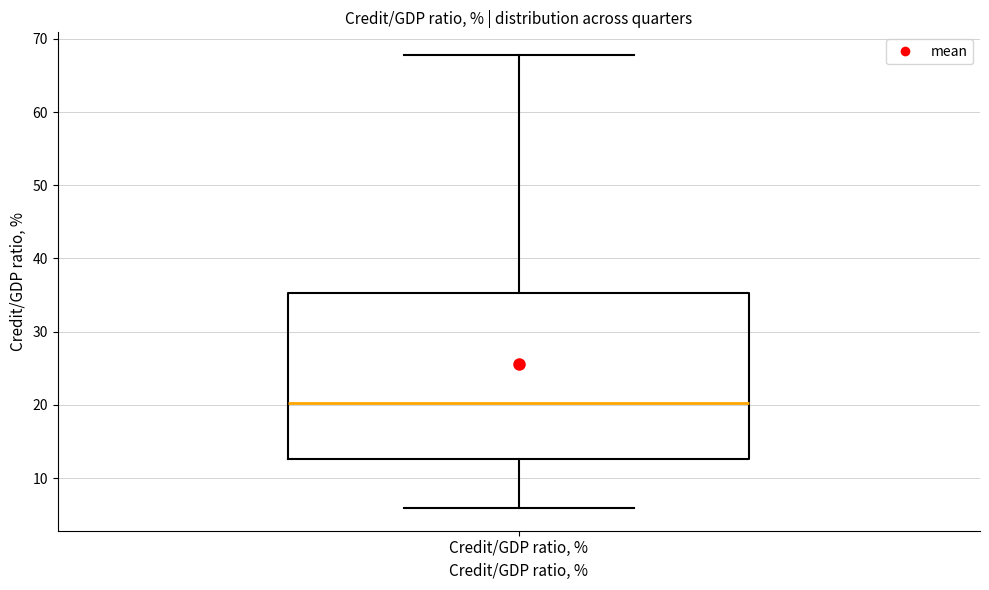

Read this box plot against the y-axis: the position of the median line, the range covered by the box, and the ends of both whiskers. The values are not printed on the chart, so give them approximately, as read against the axis.

median 20, box 13 to 35, whiskers 6 to 68